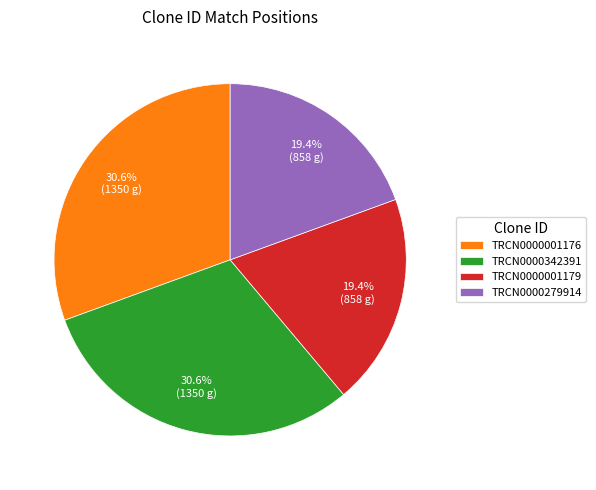

What percentage is the TRCN0000342391 slice, to the nearest percent?

31%